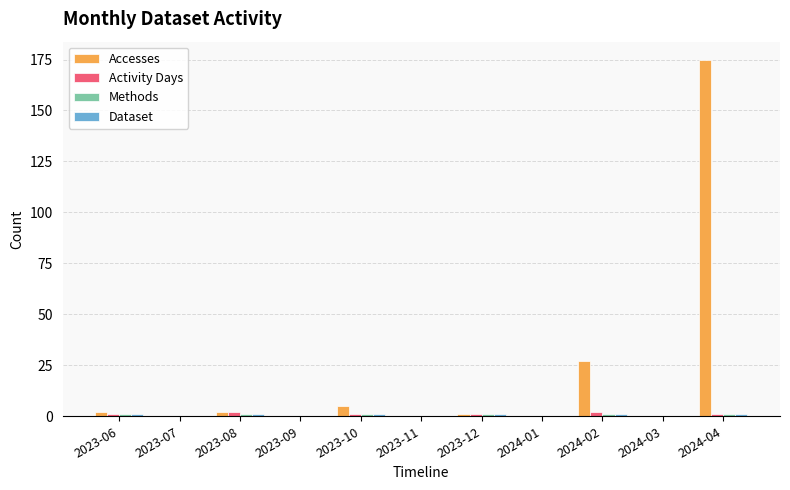

Does the chart contain stacked bars?

No